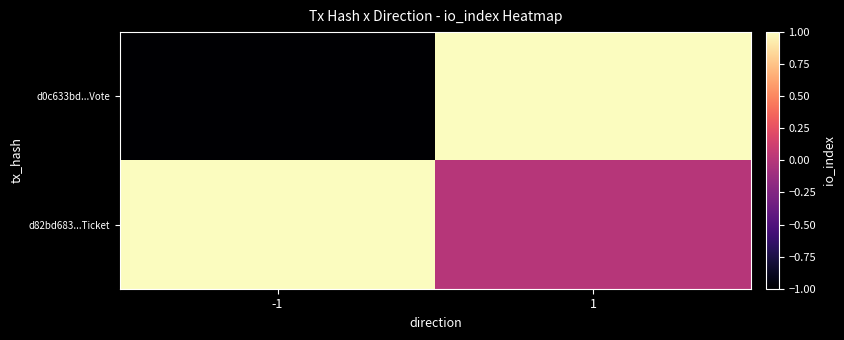

Which series has the largest range (max minus min)?

d0c633bd...Vote